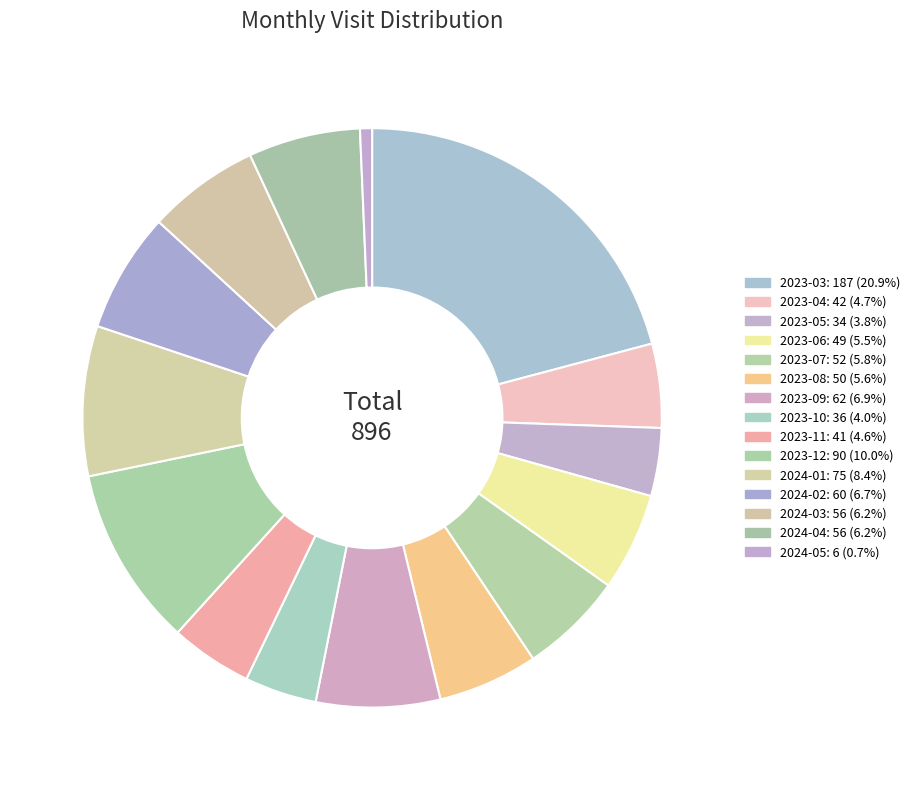

What is the change in value from 2023-07 to 2024-05?

-46